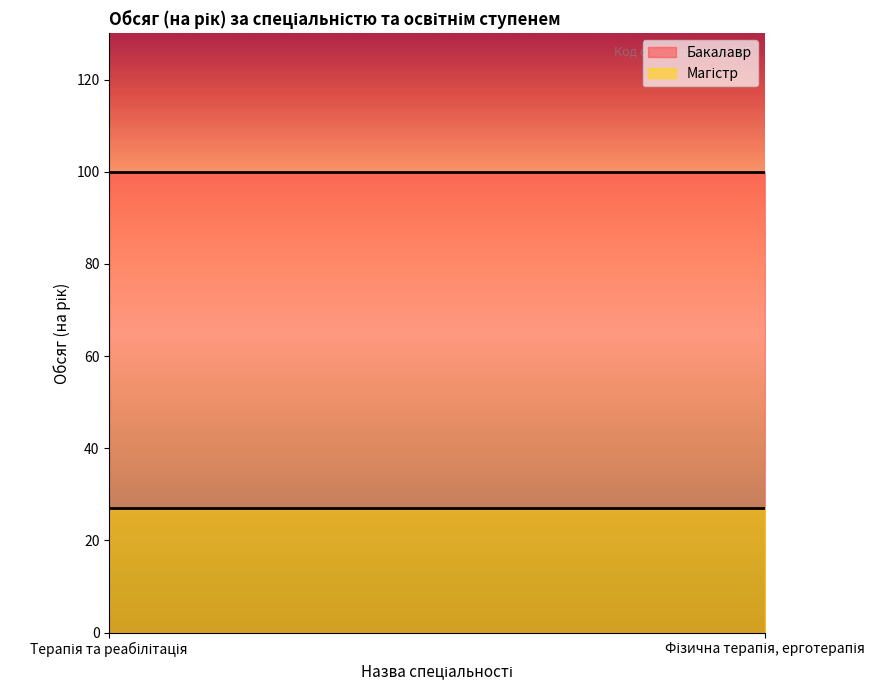

How many lines are shown in the chart?

2